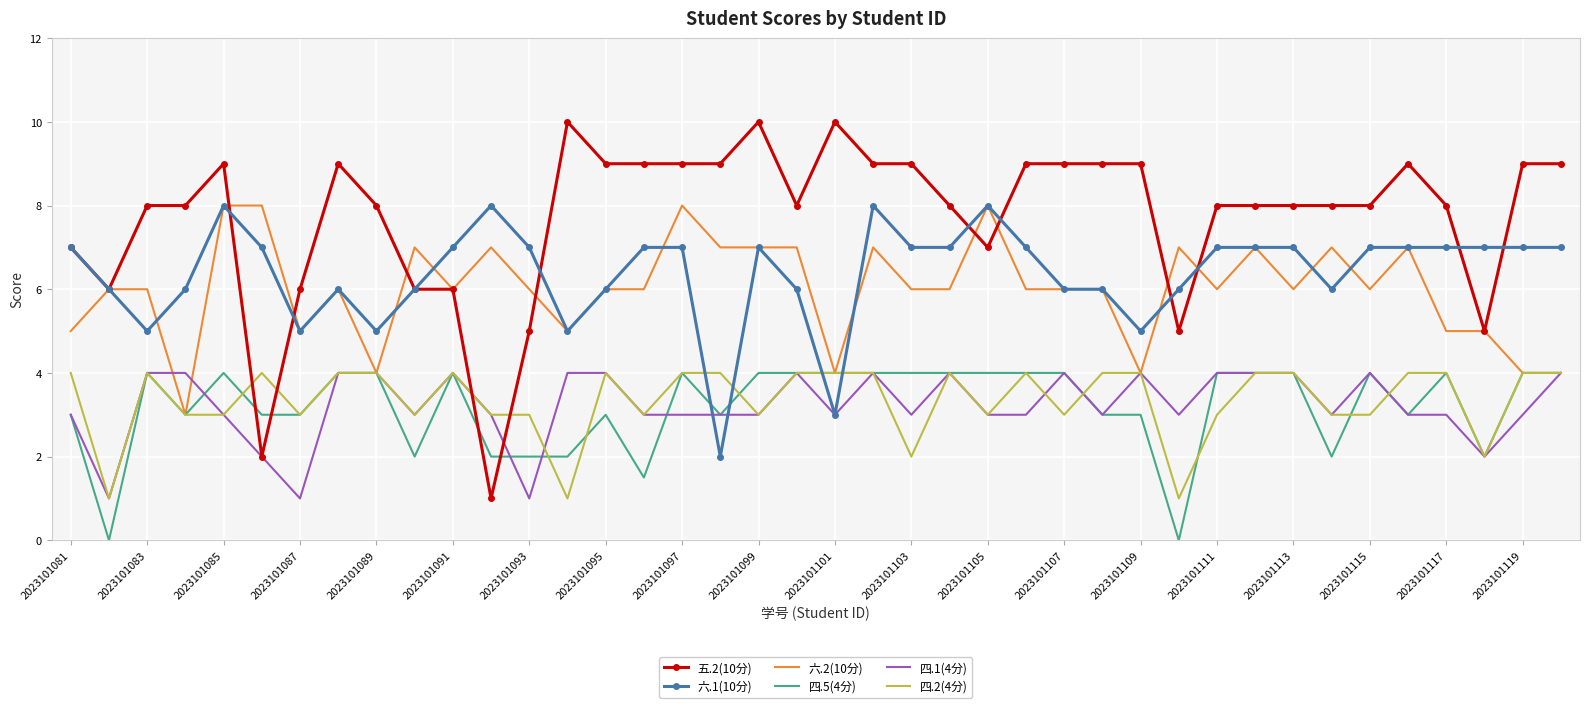

Which series has the largest total across all categories?

五.2(10分)